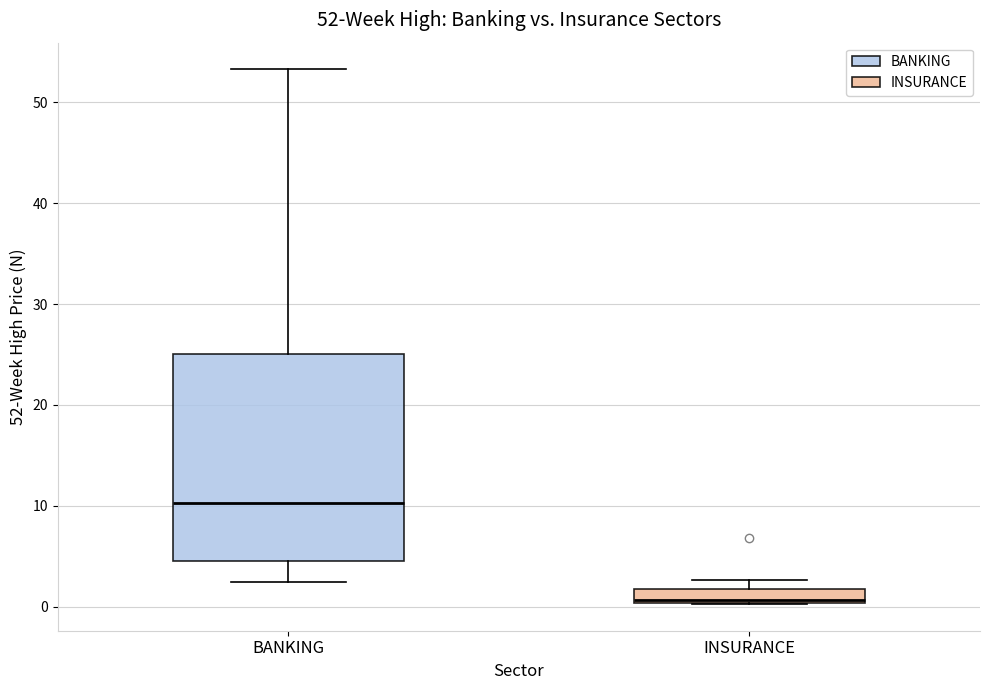

Comparing the boxes themselves (not the whiskers), which one is the tallest?

BANKING